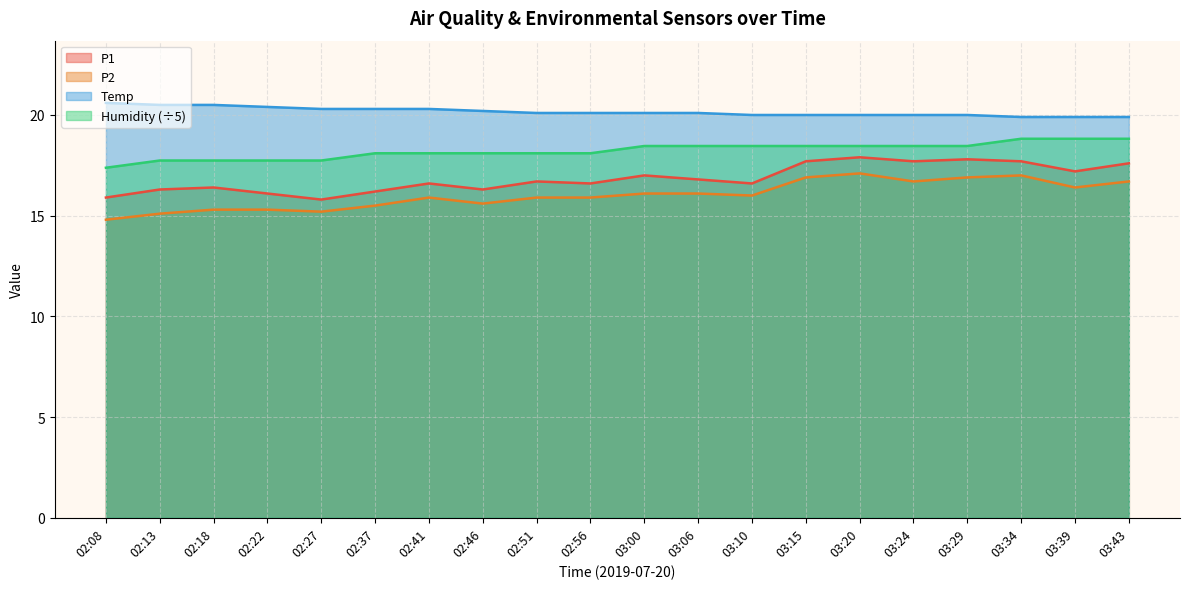

The value of Temp at 03:20 is 20.0. True or false?

True